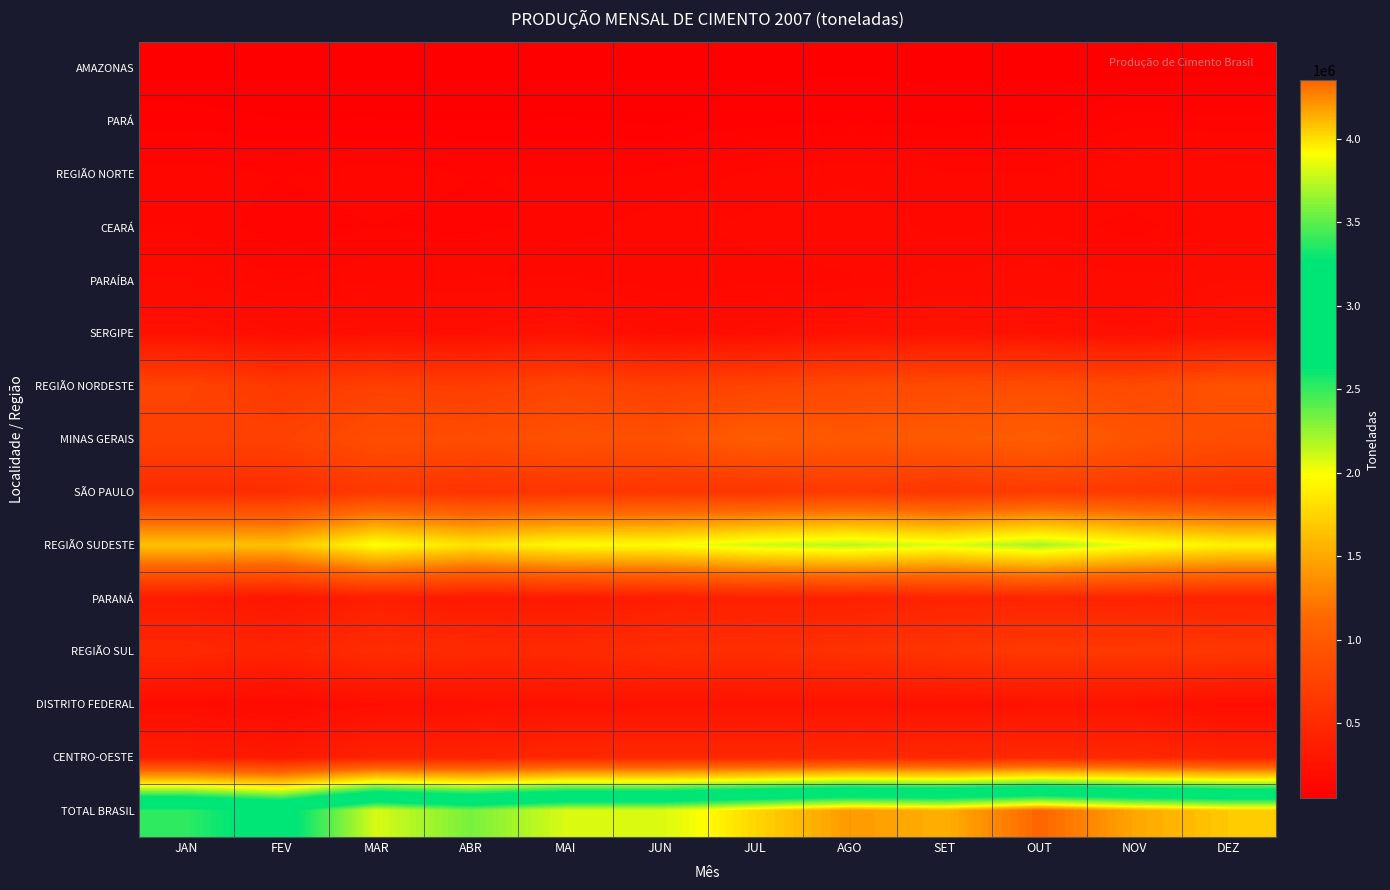

Which has a higher value, JAN or OUT?

JAN